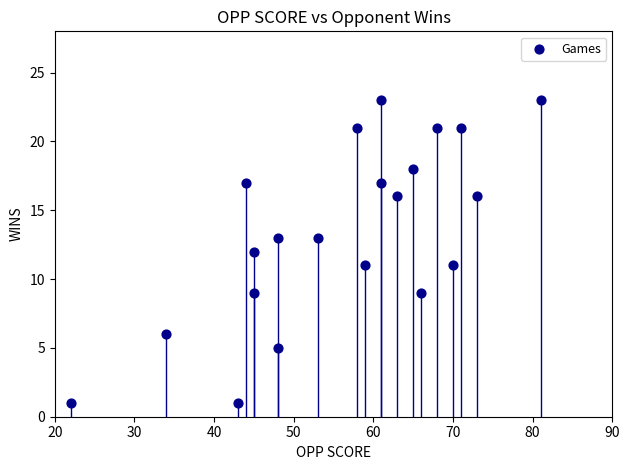

What is the range of X values (max minus min)?

59